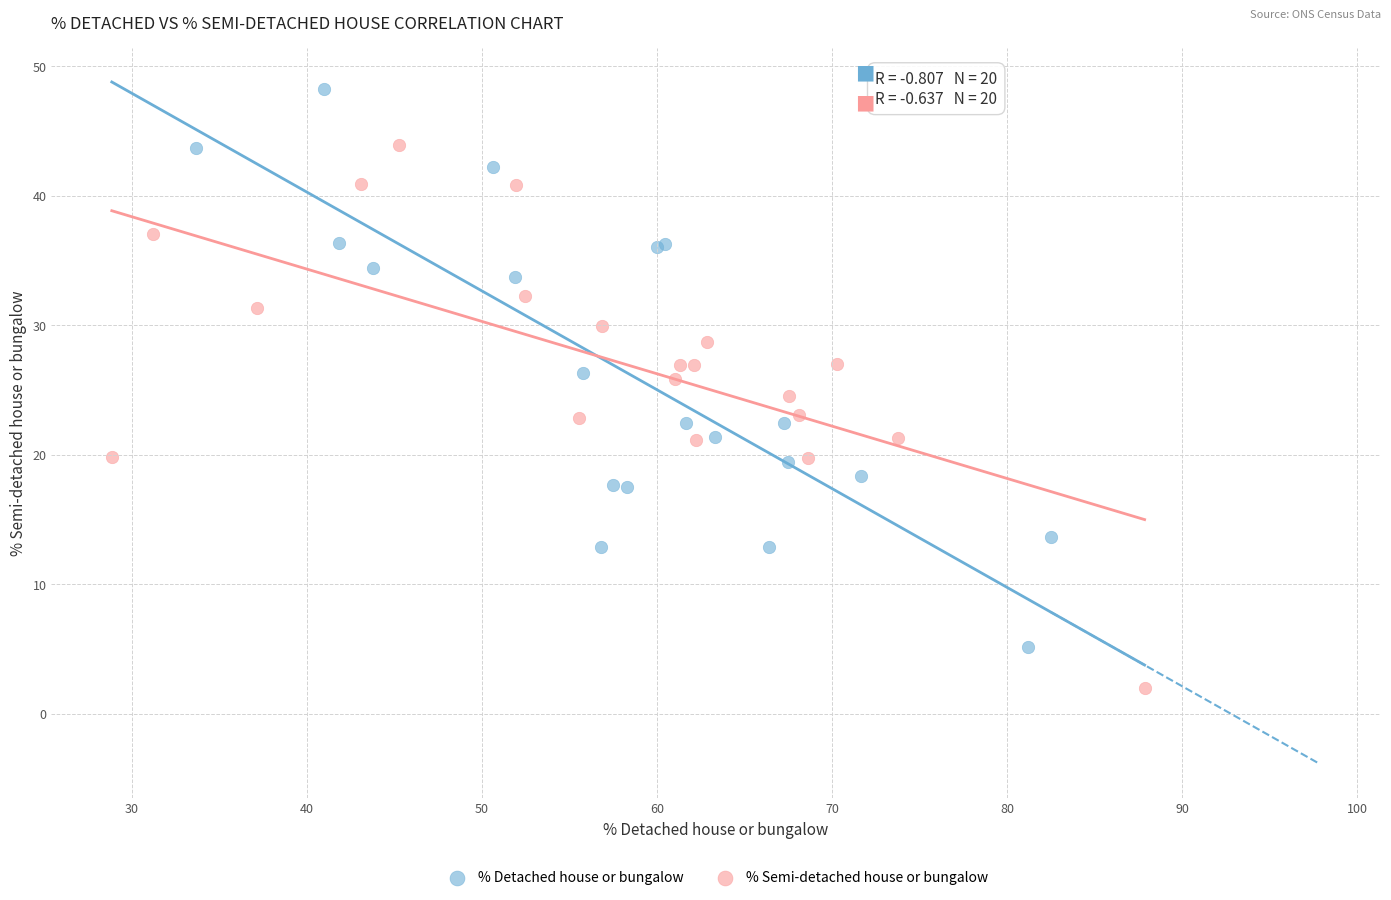

Which series contains the lowest Y value?

% Semi-detached house or bungalow